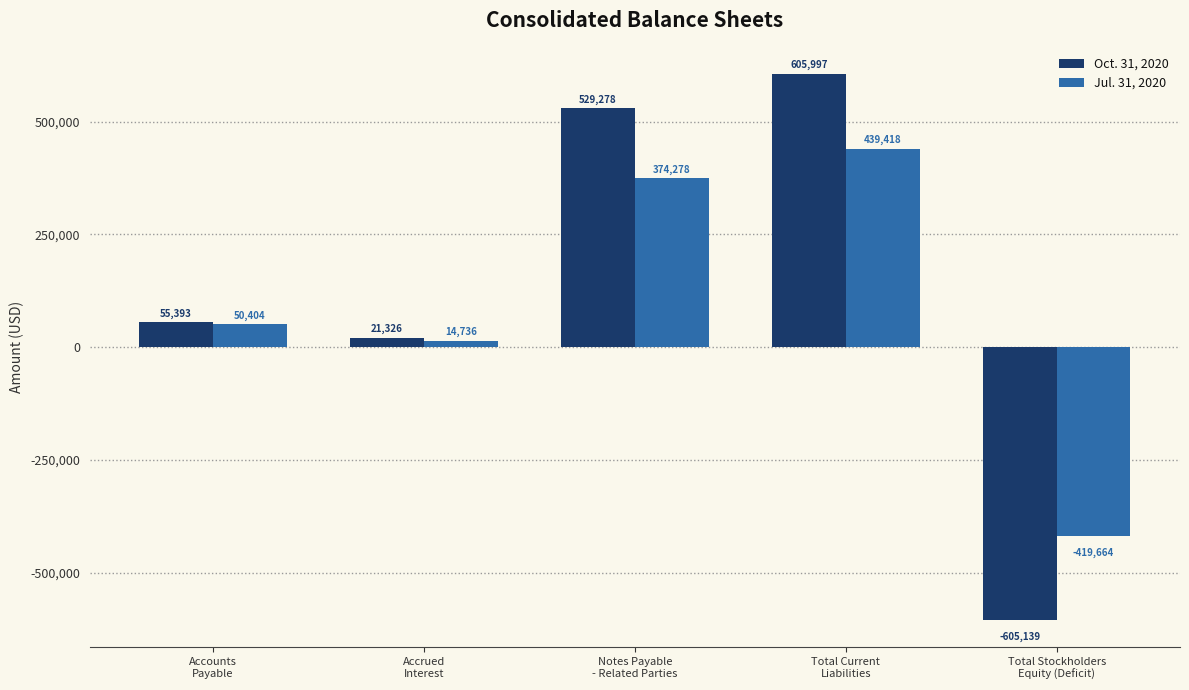

What is the sum of the Oct. 31, 2020 values at Total Current
Liabilities and Notes Payable
- Related Parties?

1135275